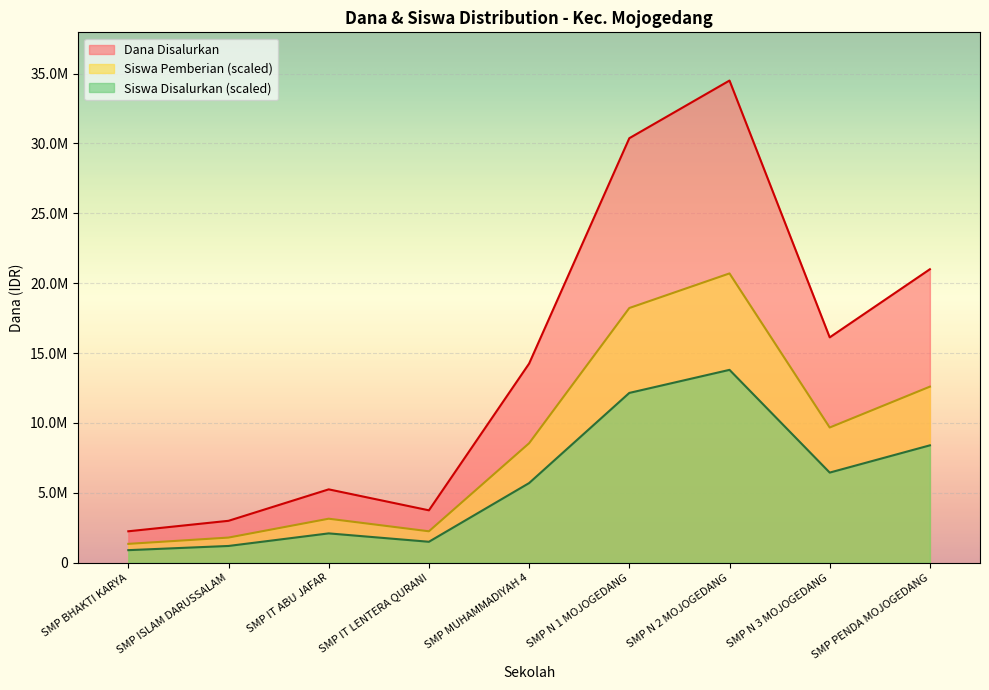

What is the difference between the second highest and second lowest values in the Siswa Disalurkan series?

10950000